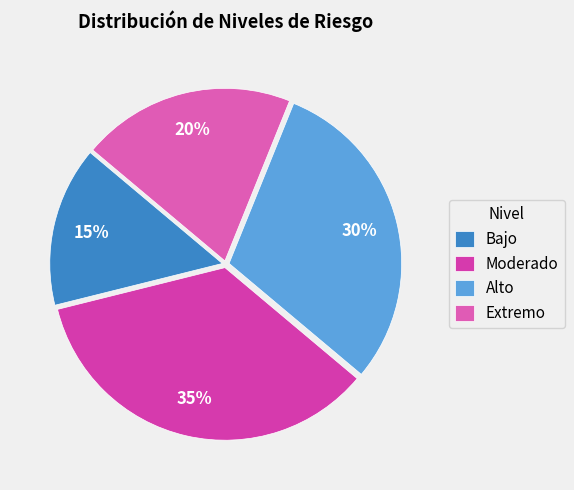

True or false: Bajo accounts for 15% of the total.

True